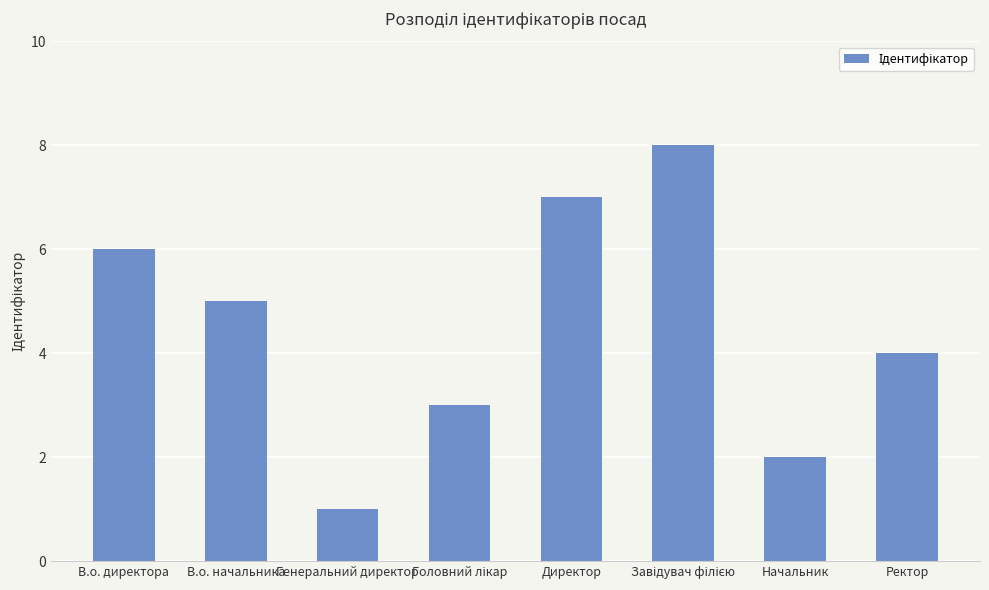

What is the smallest value displayed?

1